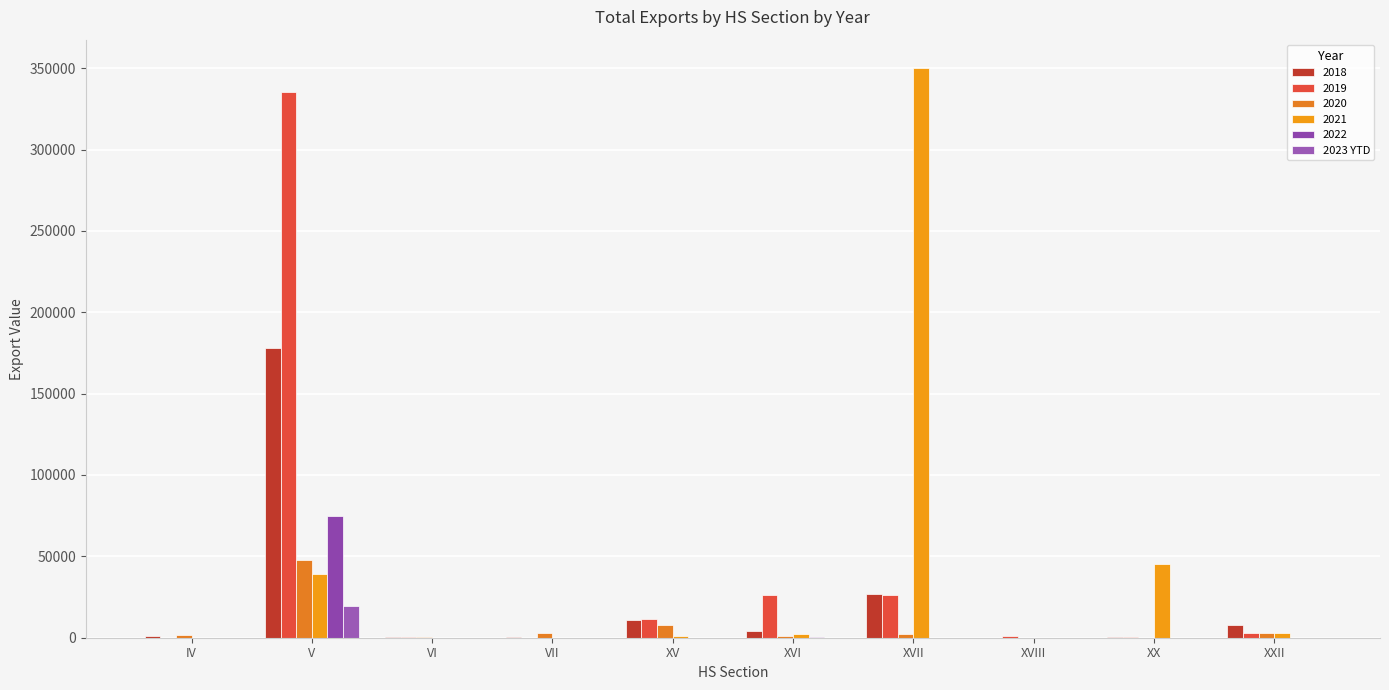

What position from the left is XVI?

6